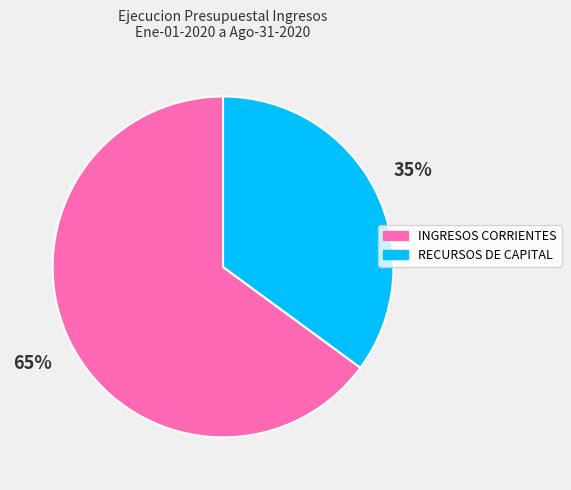

Which has a higher value, INGRESOS CORRIENTES or RECURSOS DE CAPITAL?

INGRESOS CORRIENTES